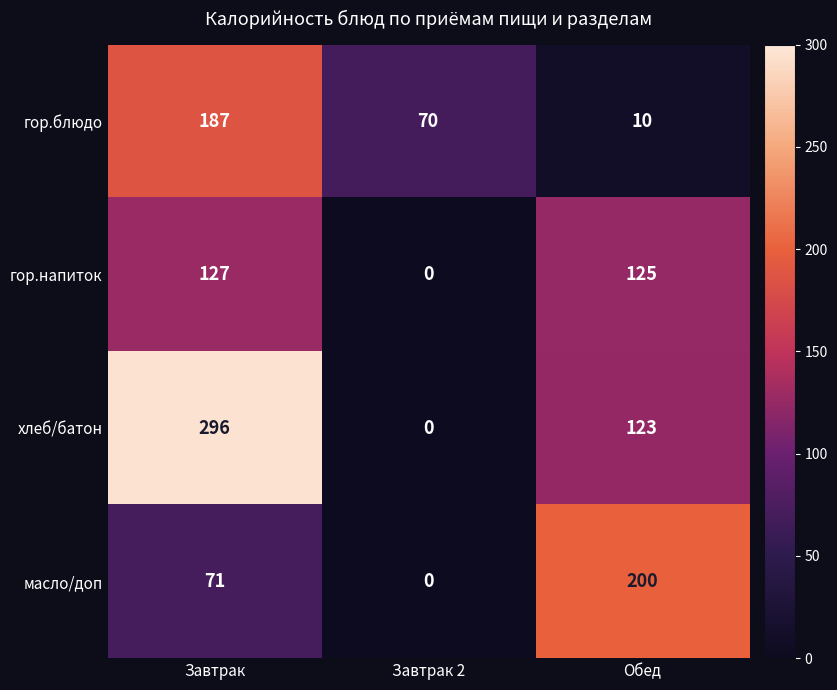

Reading left to right, list all the values displayed in this chart.

гор.блюдо: Завтрак=187	Завтрак 2=70	Обед=10
гор.напиток: Завтрак=127	Завтрак 2=0	Обед=125
хлеб/батон: Завтрак=296	Завтрак 2=0	Обед=123
масло/доп: Завтрак=71	Завтрак 2=0	Обед=200